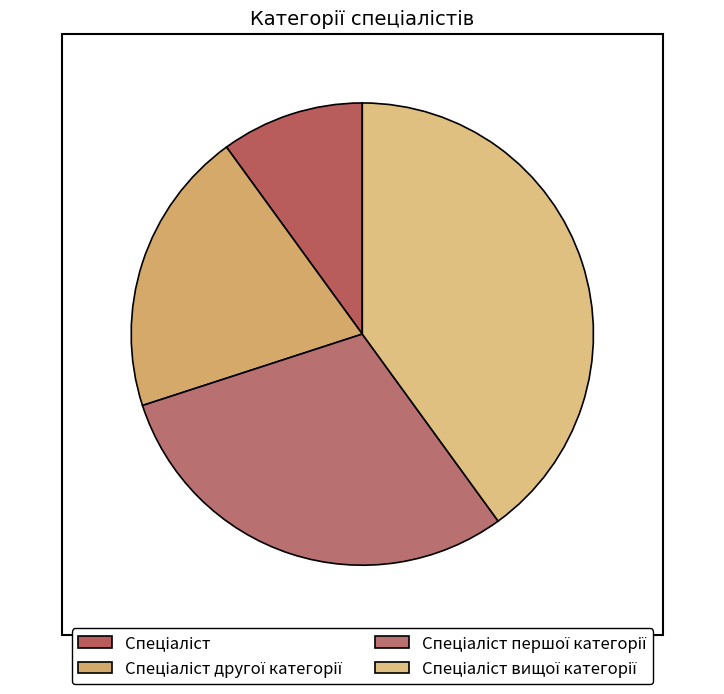

How many slices are in this pie chart?

4